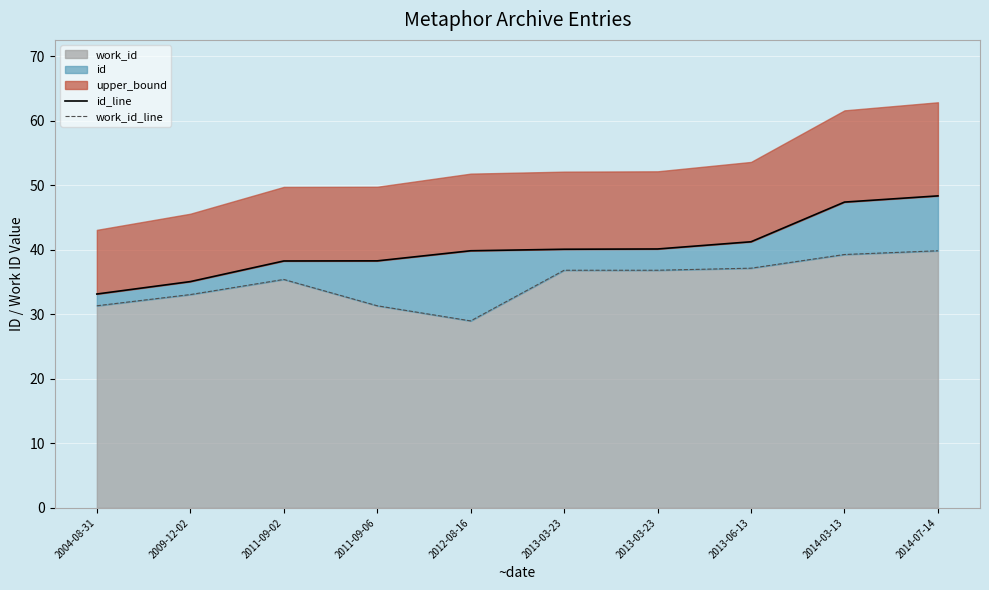

Reading right to left, transcribe all the data shown in this chart.

id_line: 48.4	47.4	41.2	40.1	40.1	39.8	38.3	38.3	35.1	33.1
work_id_line: 39.8	39.3	37.1	36.8	36.8	29.0	31.3	35.4	33.1	31.3